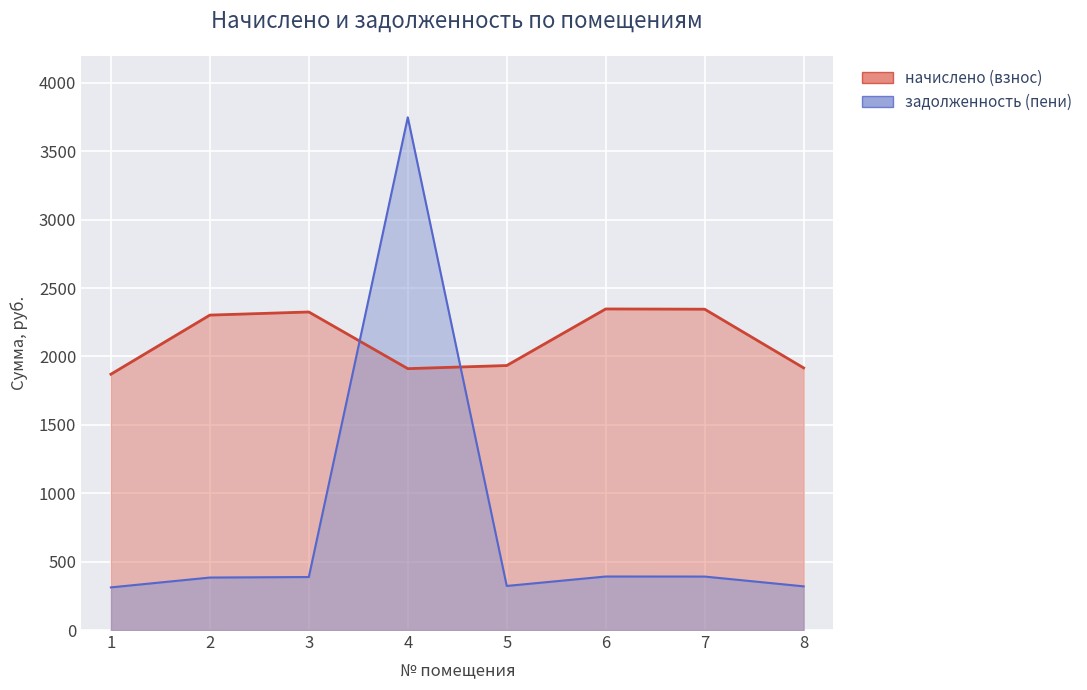

What is the sum of the задолженность (пени) values at 2 and 8?

703.1